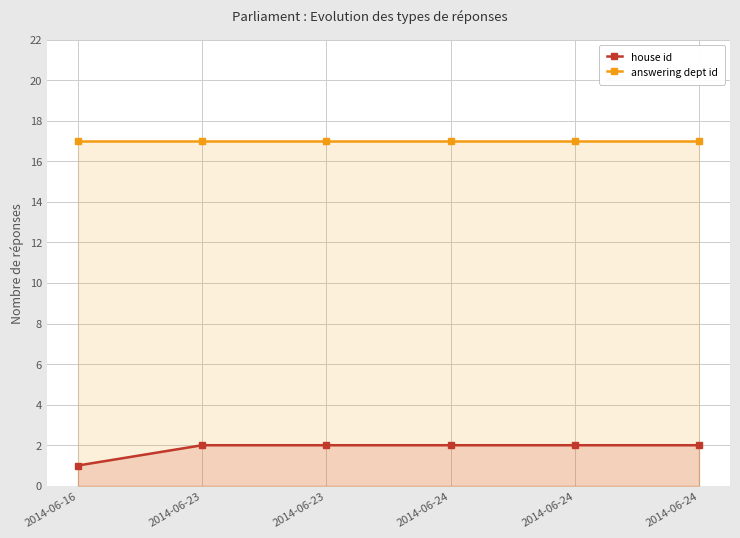

How many data points does each series have?

6